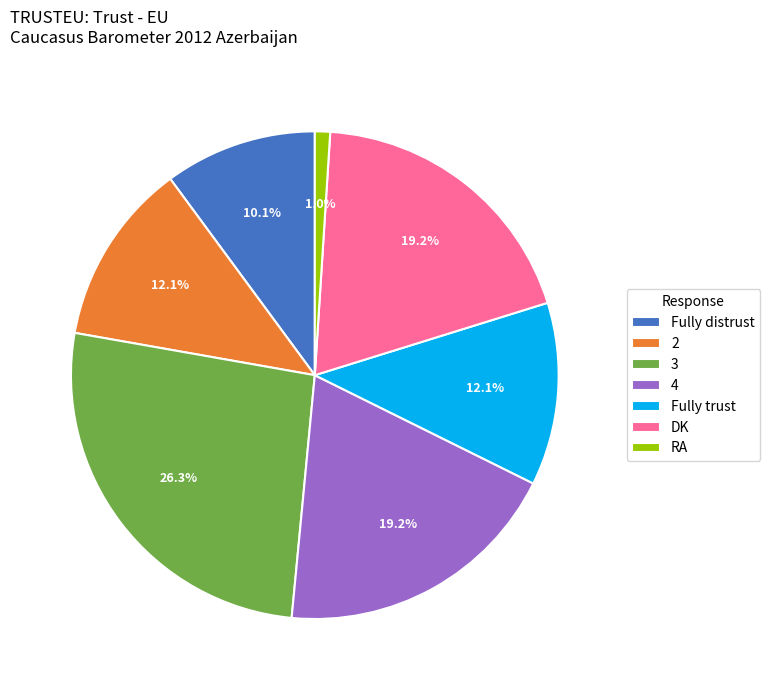

What percentage is NOT represented by Fully distrust?

89.9%